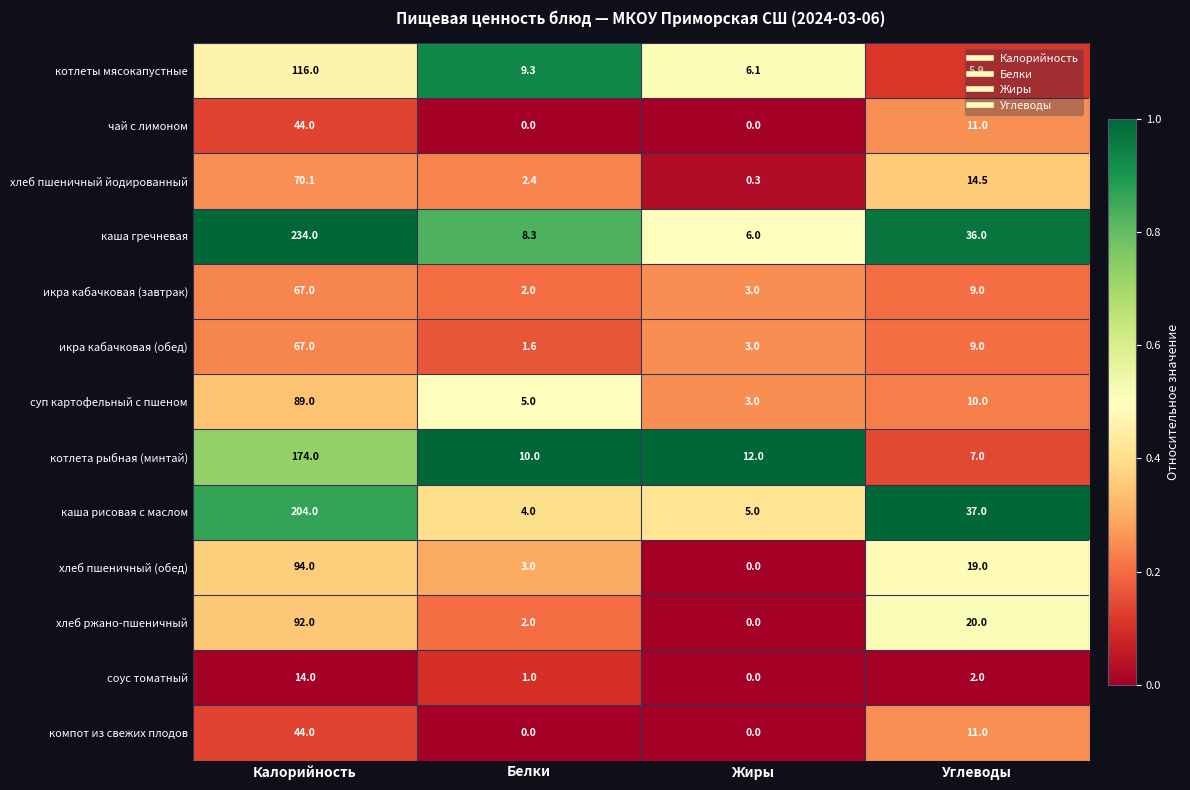

Between Калорийность and Жиры, which series saw the biggest shift?

каша гречневая